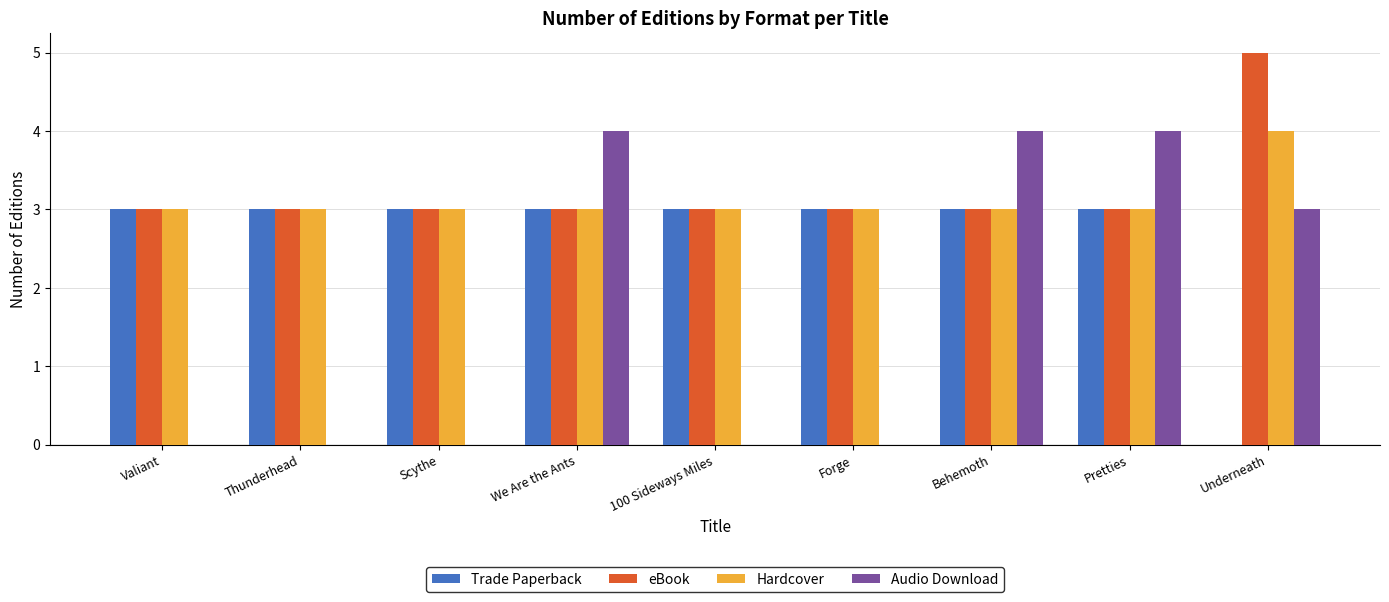

The Audio Download series shows 6 at We Are the Ants. True or false?

False